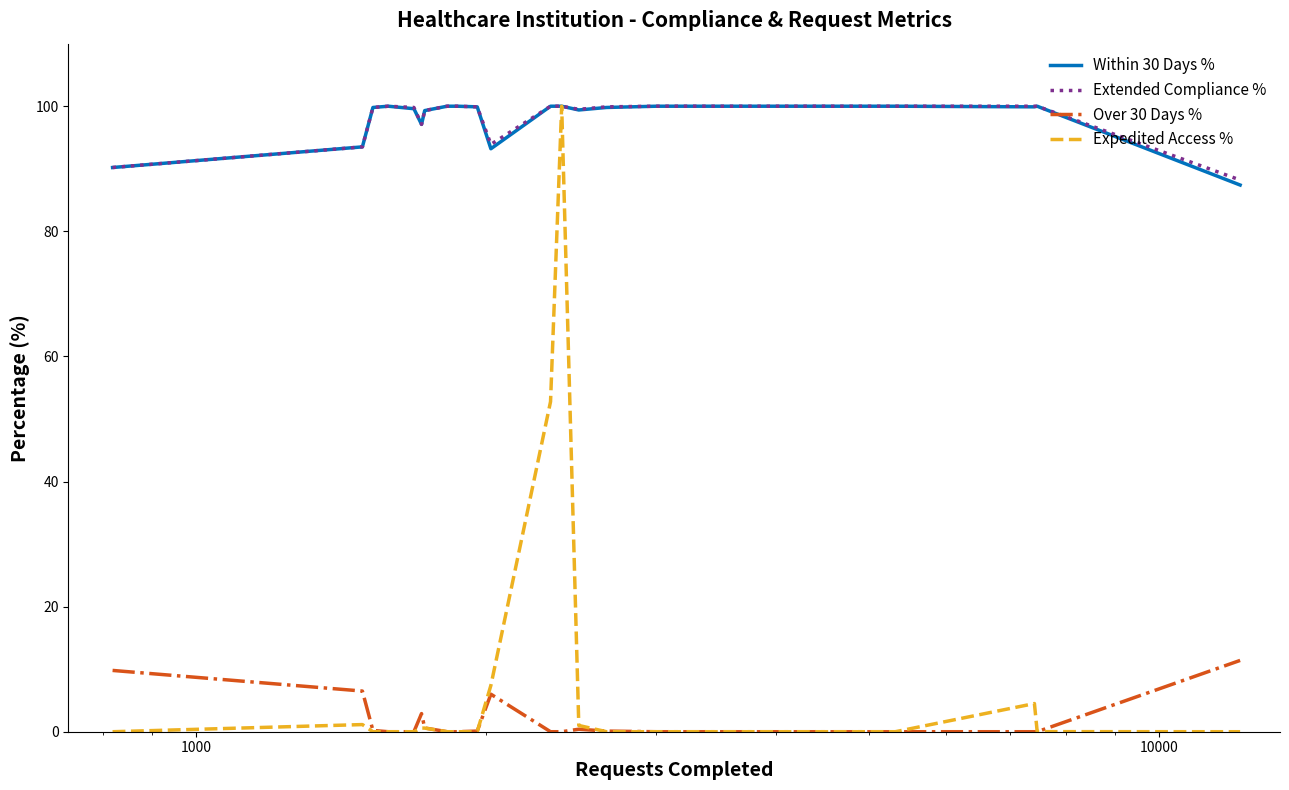

True or false: Over 30 Days % and Within 30 Days % cross at least once.

False